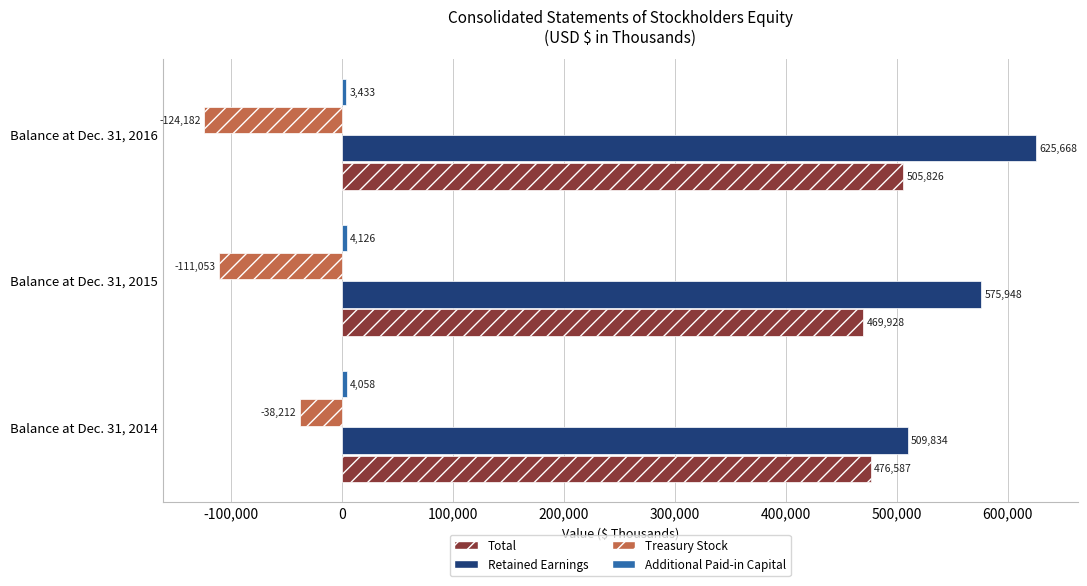

Which series changed the most between Balance at Dec. 31, 2014 and Balance at Dec. 31, 2016?

Retained Earnings